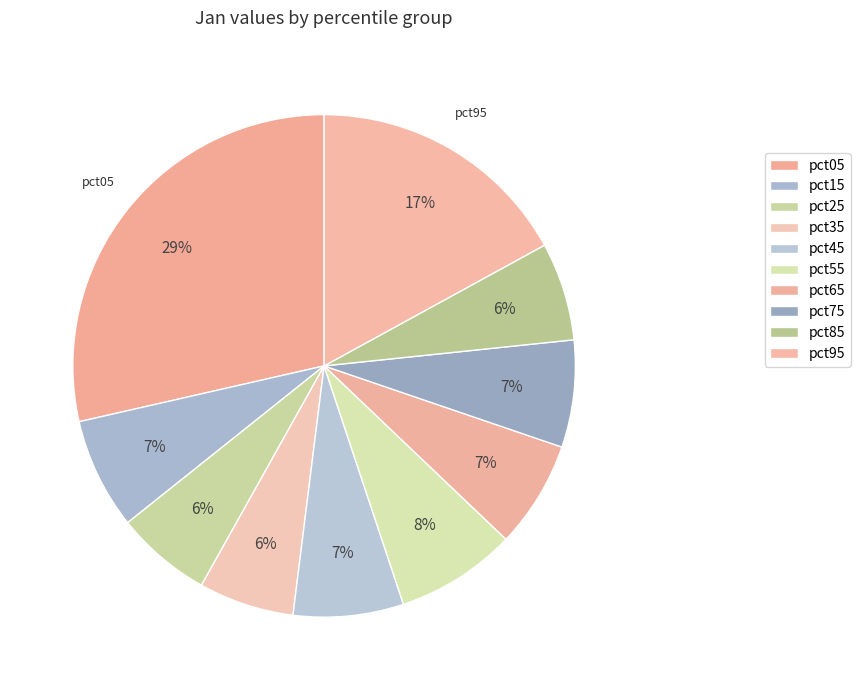

What is the largest slice in the pie chart?

pct05